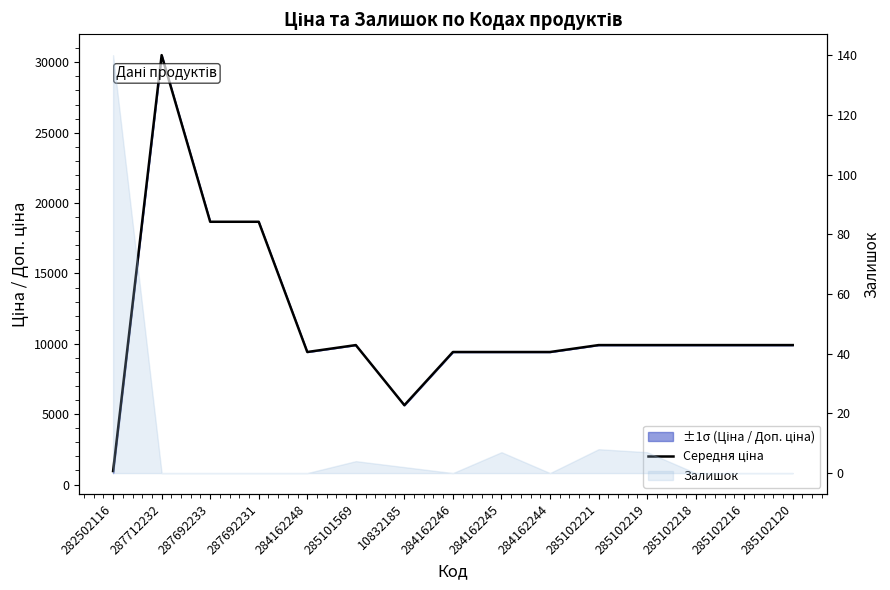

What is the value of the 2nd point from the left?

30512.3